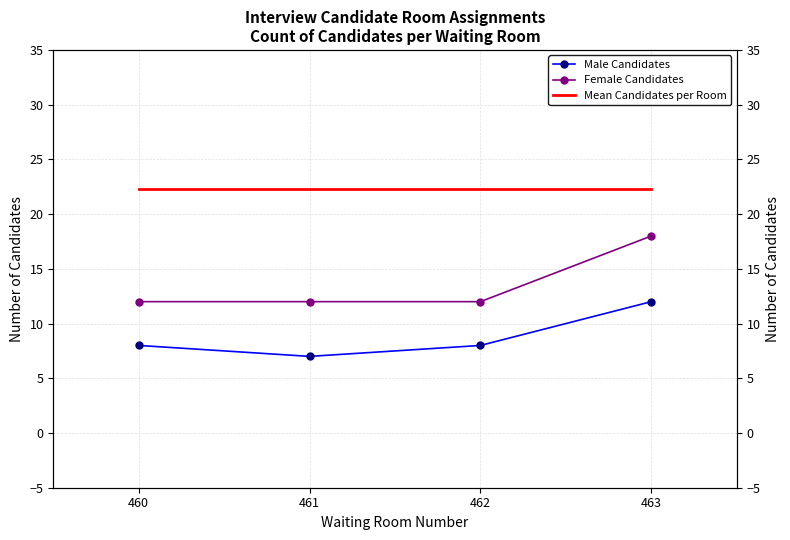

Reading right to left, list all the values displayed in this chart.

Male Candidates: 12.0	8.0	7.0	8.0
Female Candidates: 18.0	12.0	12.0	12.0
Mean Candidates per Room: 22.2	22.2	22.2	22.2